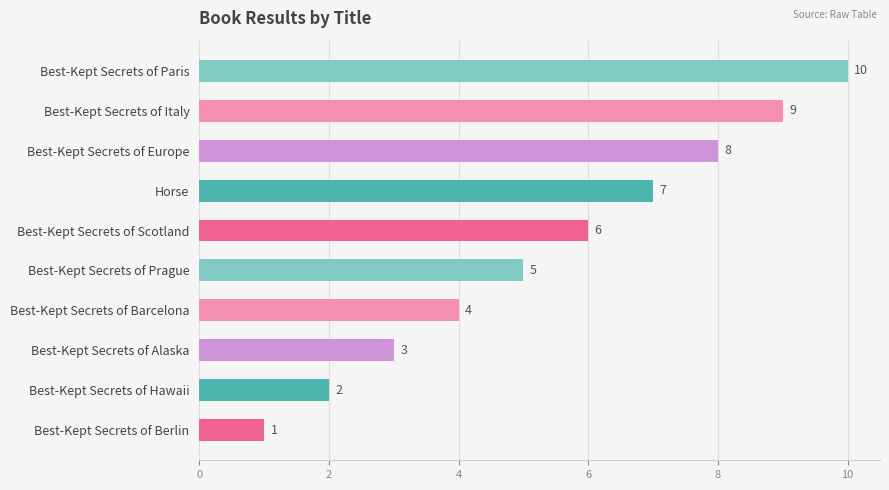

True or false: the data shows 9 at Best-Kept Secrets of Italy.

True